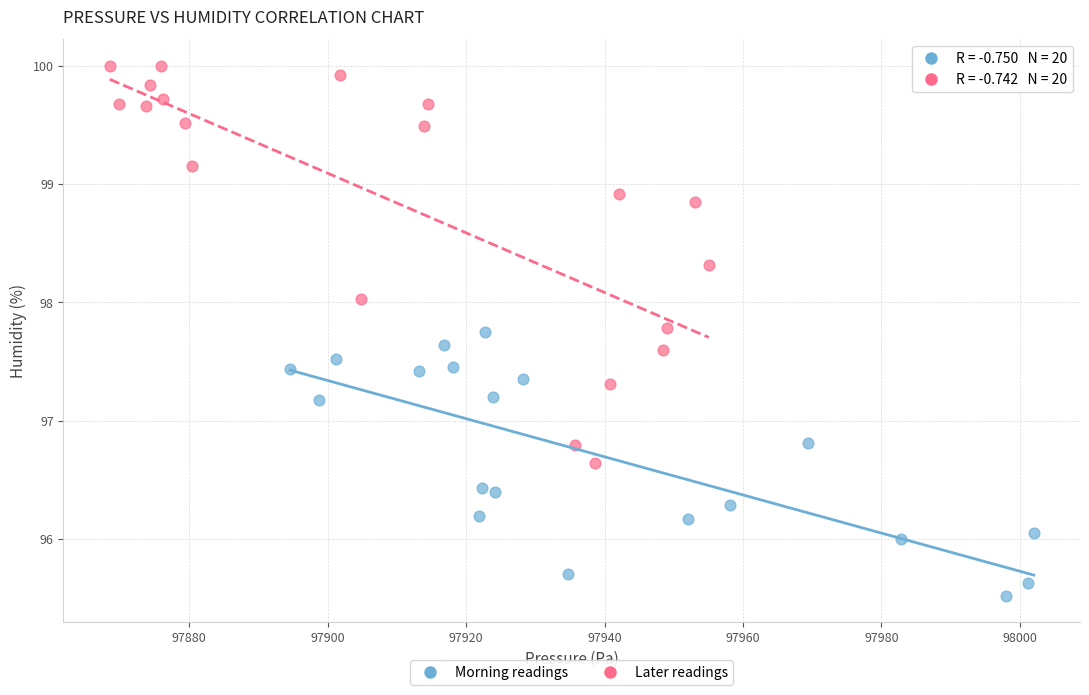

What are all the series names shown in the legend?

Morning readings, Later readings